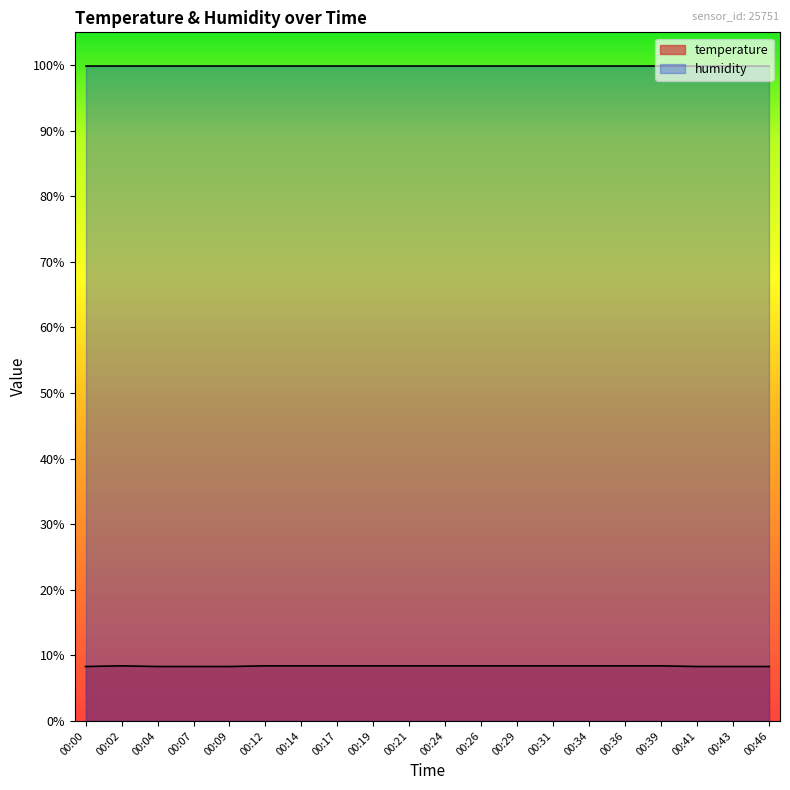

At which label is the value closest to 8?

00:00